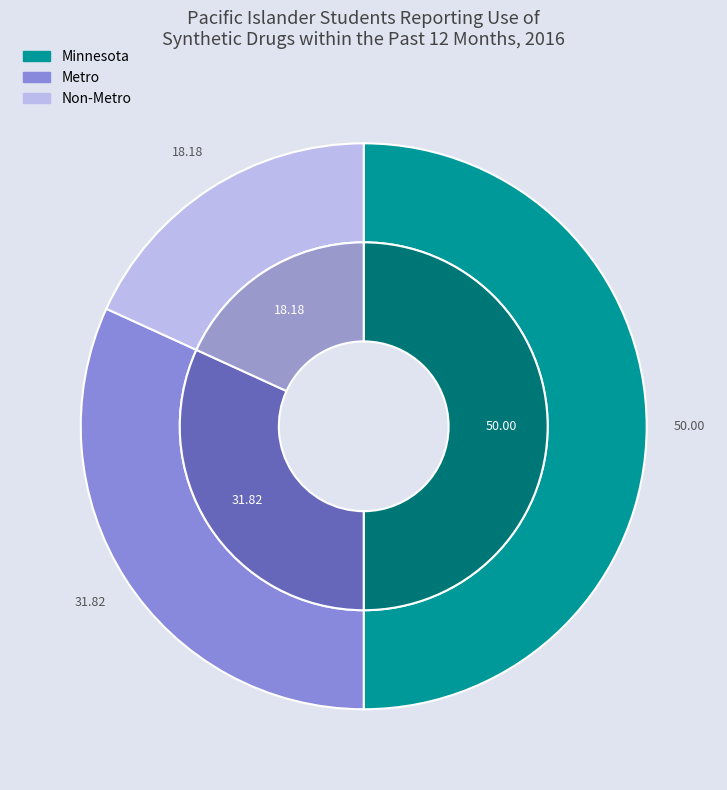

To the nearest percent, what percentage of the pie is Metro?

32%